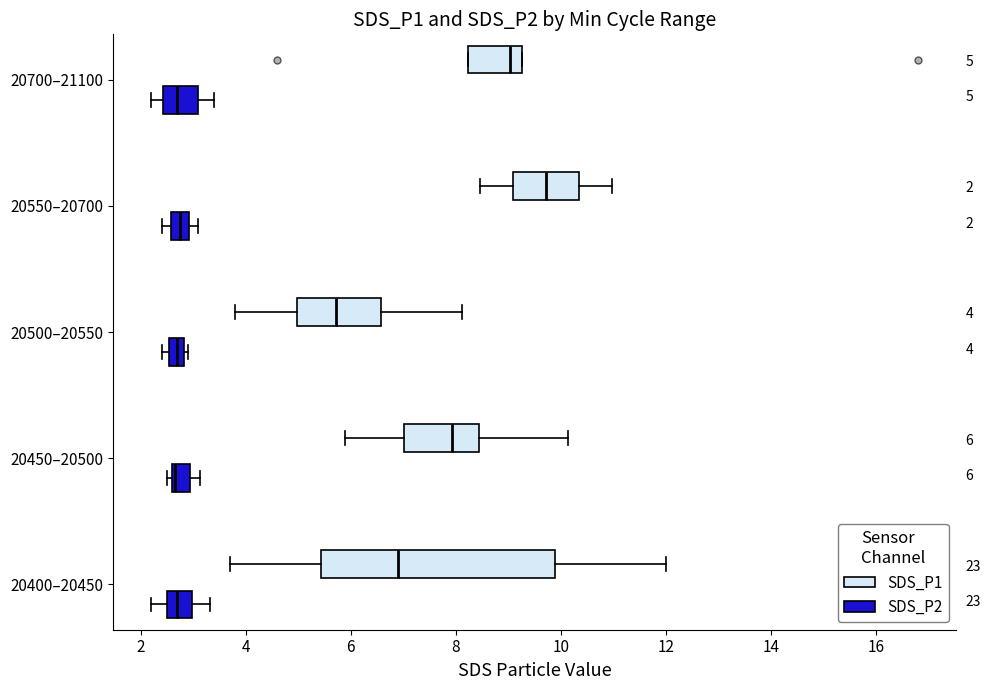

Which box has the furthest to the right median line?

20550–20700 (SDS_P1)